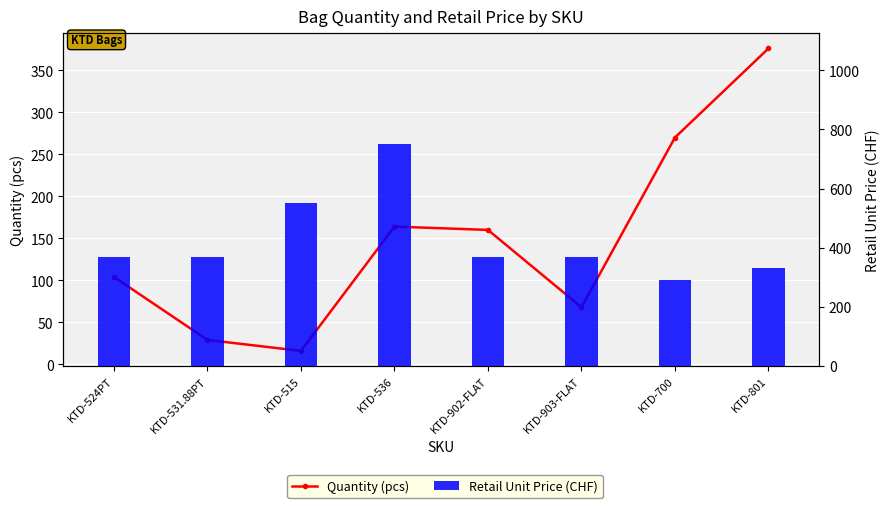

What is the total value across all series at KTD-531.88PT?

399